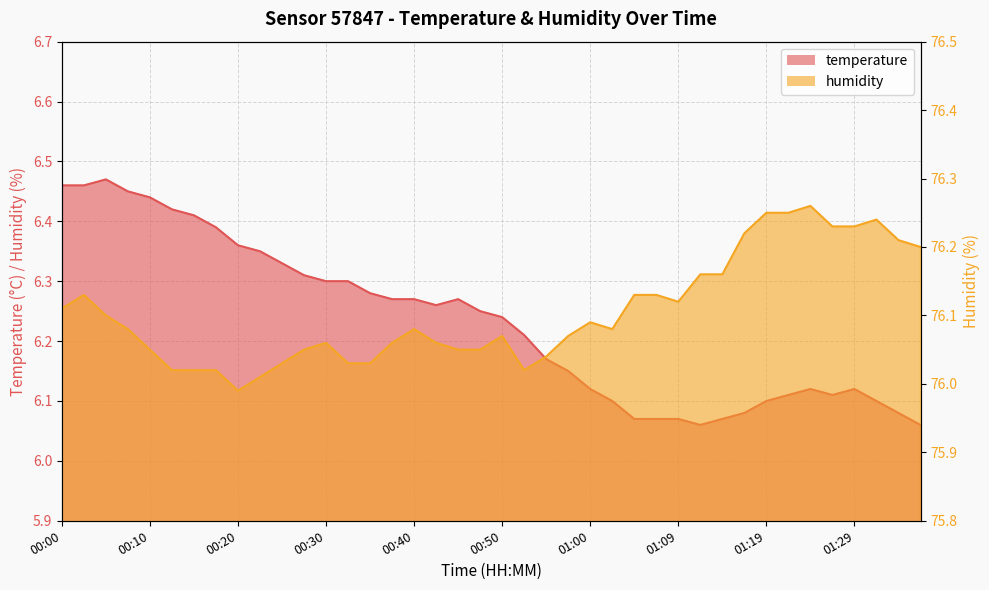

Reading right to left, transcribe all the data shown in this chart.

temperature: 6.1	6.1	6.1	6.1	6.1	6.1	6.1	6.1	6.1	6.1	6.1	6.1	6.1	6.1	6.1	6.1	6.2	6.2	6.2	6.2	6.2	6.3	6.3	6.3	6.3	6.3	6.3	6.3	6.3	6.3	6.3	6.4	6.4	6.4	6.4	6.4	6.5	6.5	6.5	6.5
humidity: 76.2	76.2	76.2	76.2	76.2	76.3	76.2	76.2	76.2	76.2	76.2	76.1	76.1	76.1	76.1	76.1	76.1	76.0	76.0	76.1	76.0	76.0	76.1	76.1	76.1	76.0	76.0	76.1	76.0	76.0	76.0	76.0	76.0	76.0	76.0	76.0	76.1	76.1	76.1	76.1